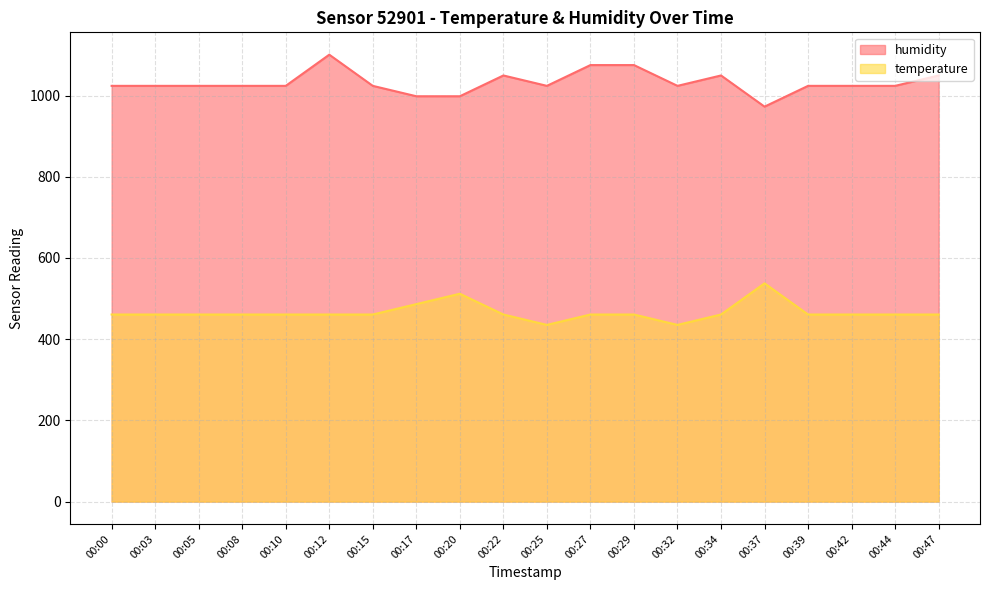

The value of humidity at 00:10 is 1024.0. True or false?

True